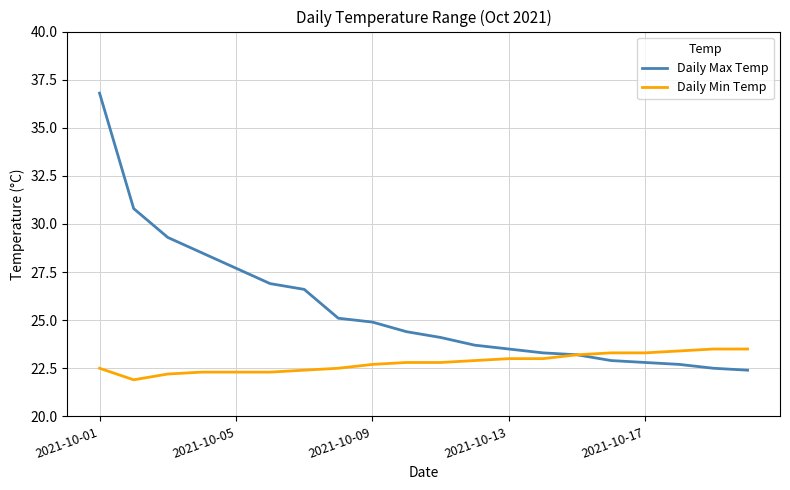

What is the maximum value shown in the chart?

36.8